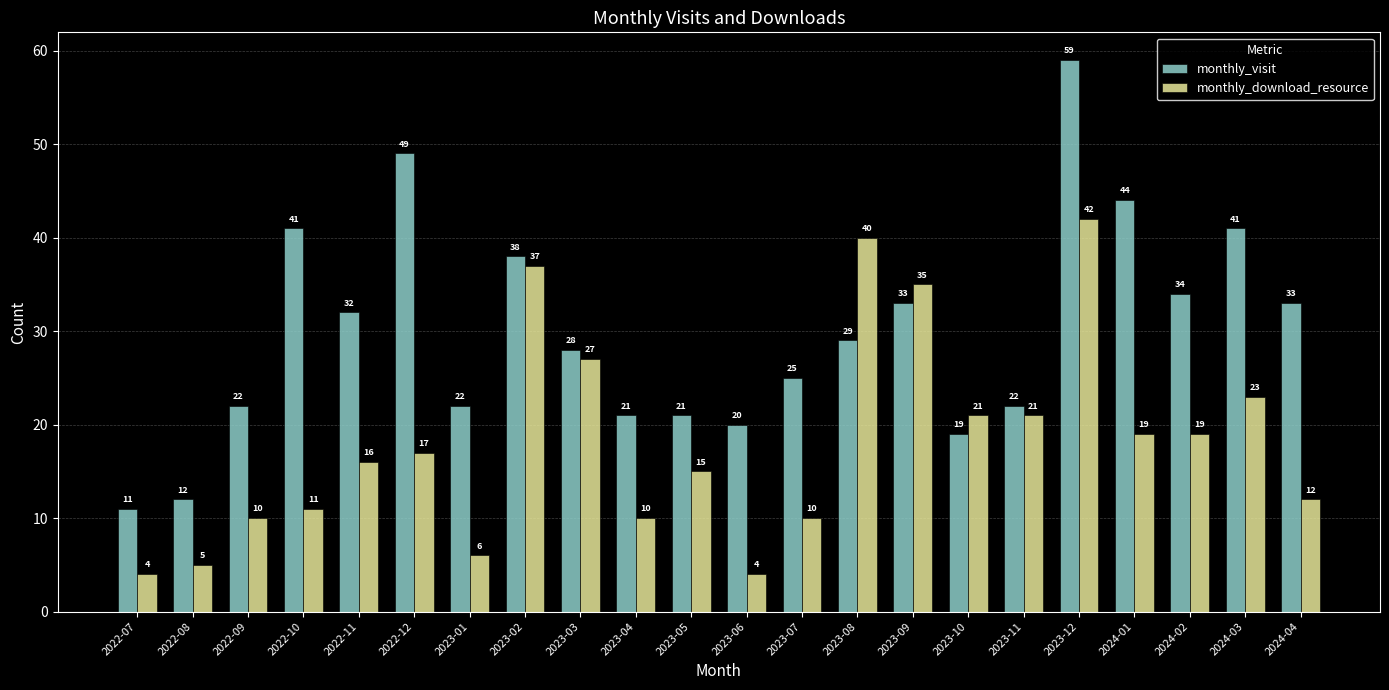

What position from the right is 2023-10?

7